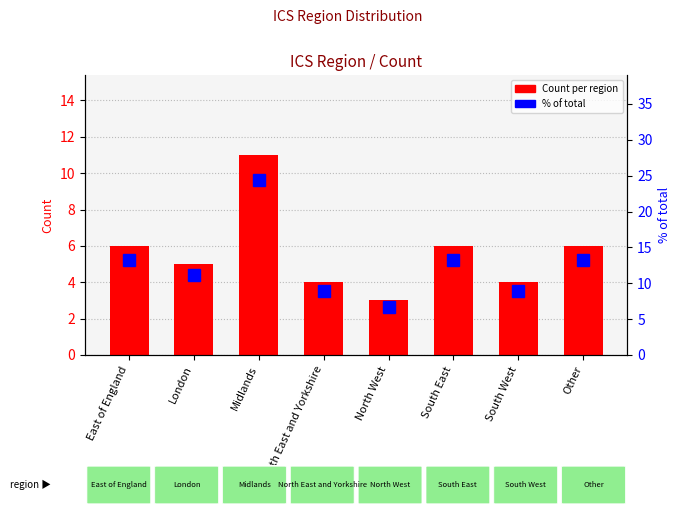

List the labels in order of % of total value, smallest first.

North West, North East and Yorkshire, South West, London, East of England, South East, Other, Midlands